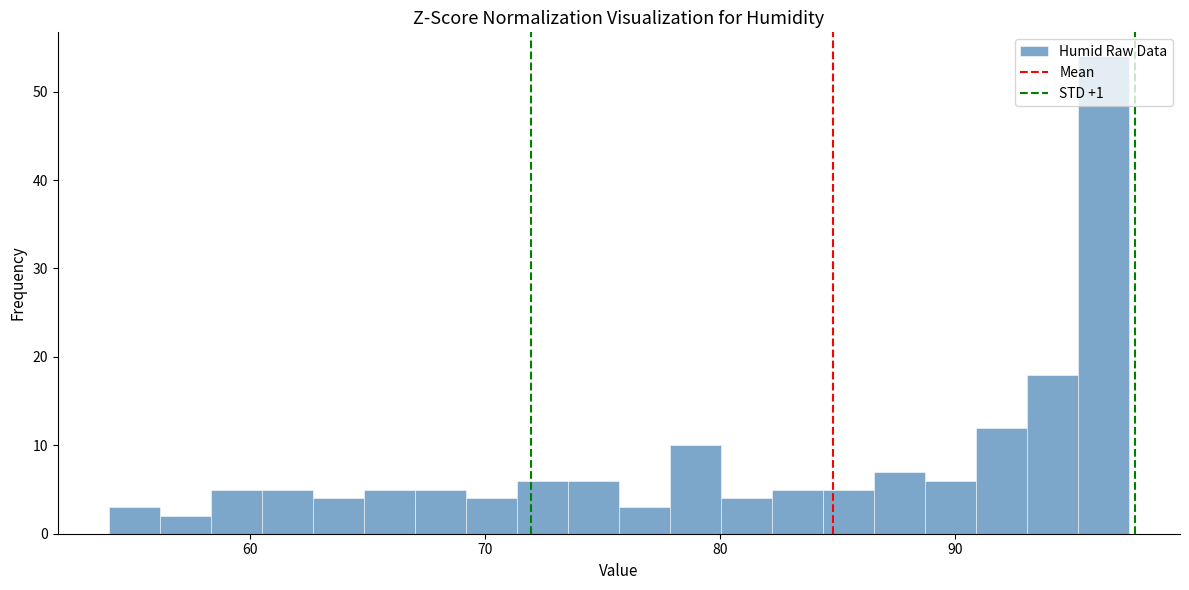

Read against the x-axis, roughly where is the centre of the tallest bar?

96